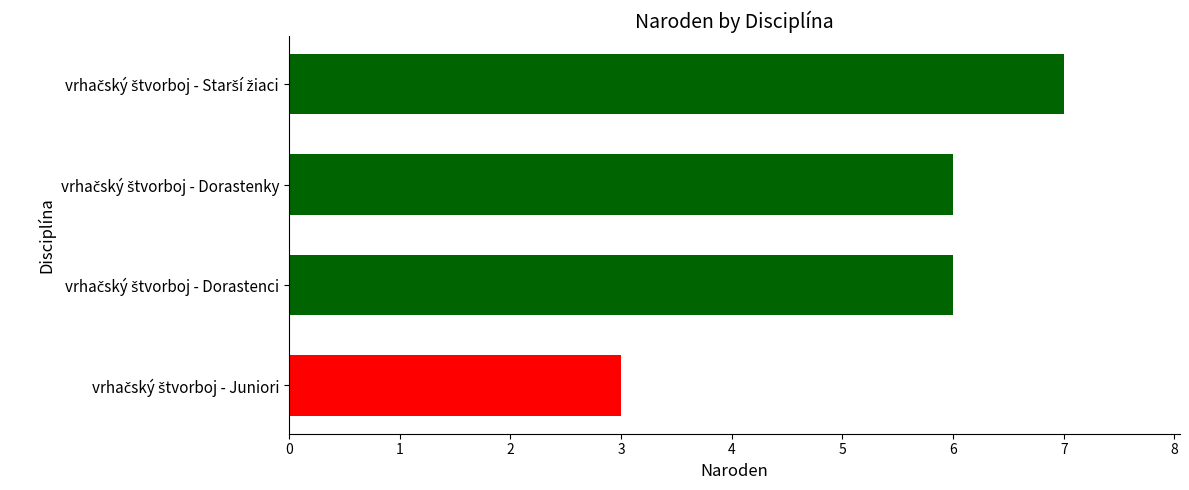

What is the greatest value displayed?

7